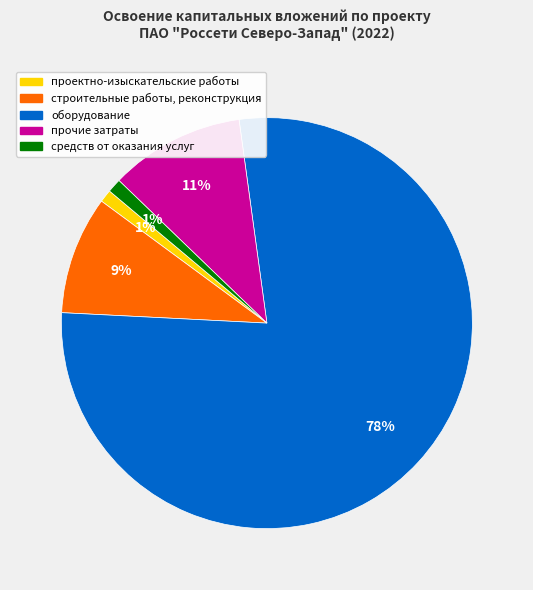

How many slices are in this pie chart?

5